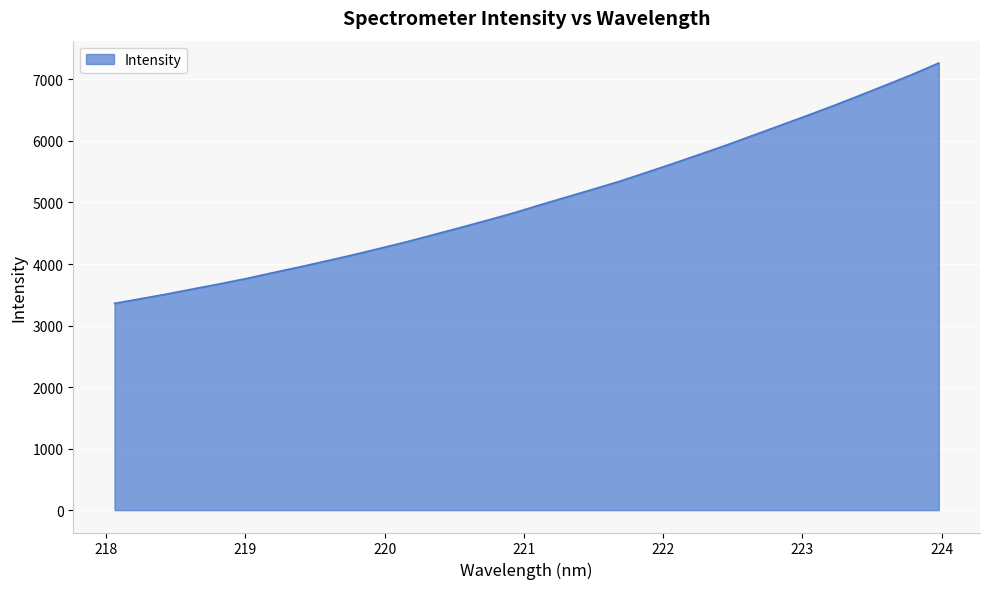

What is the difference between the maximum and minimum values?

3906.0